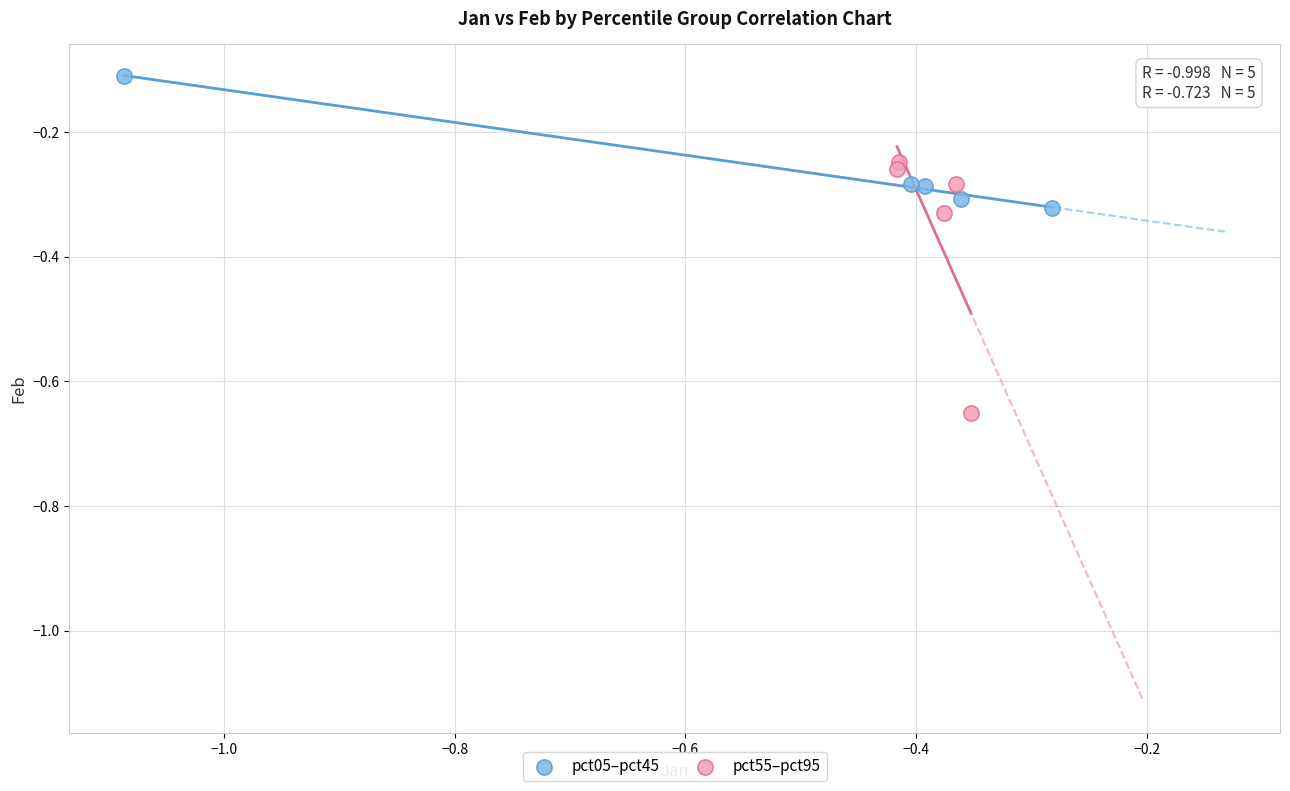

Which series contains the highest Y value?

pct05–pct45